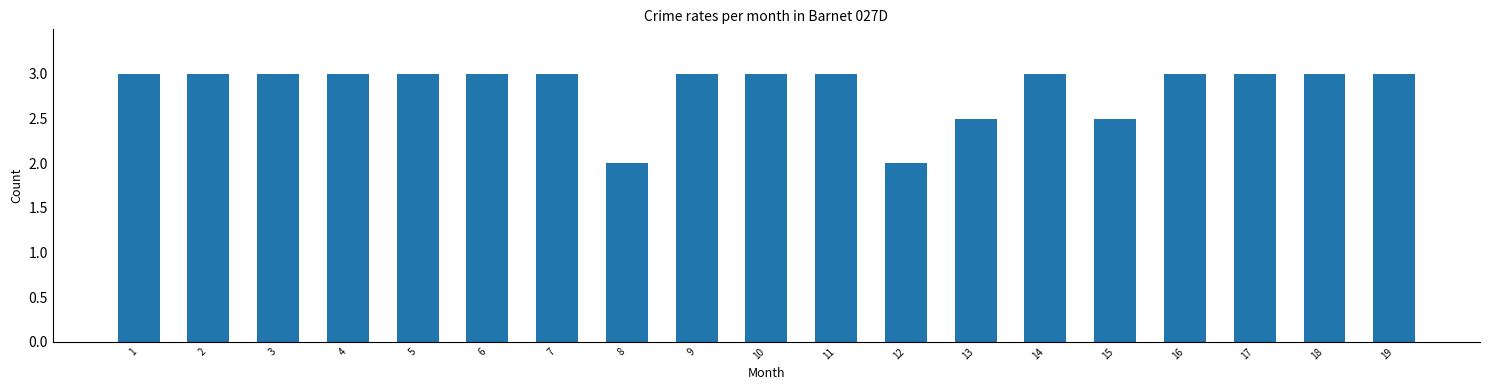

The value at 10 is 2.0. True or false?

False